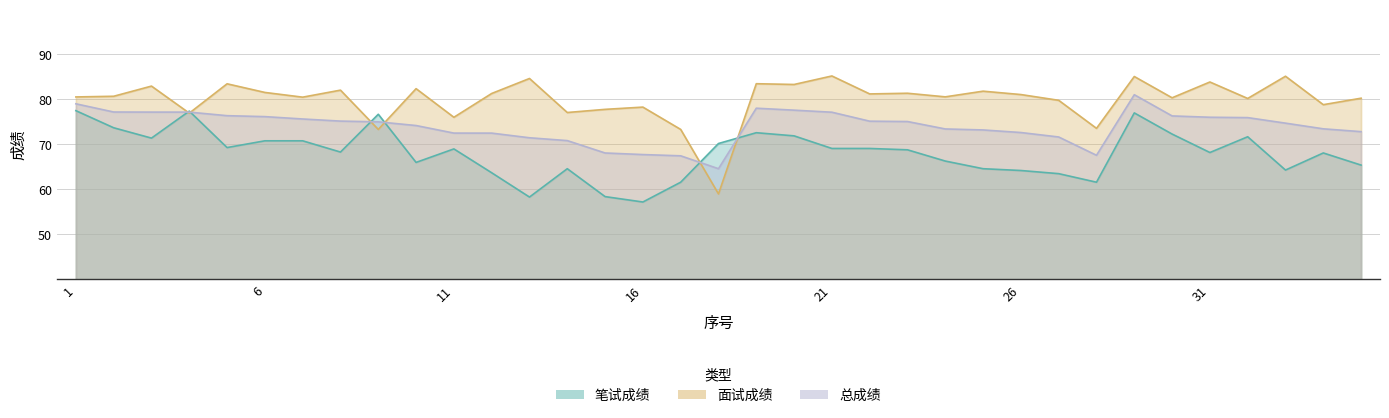

Which series has the widest spread of values?

面试成绩